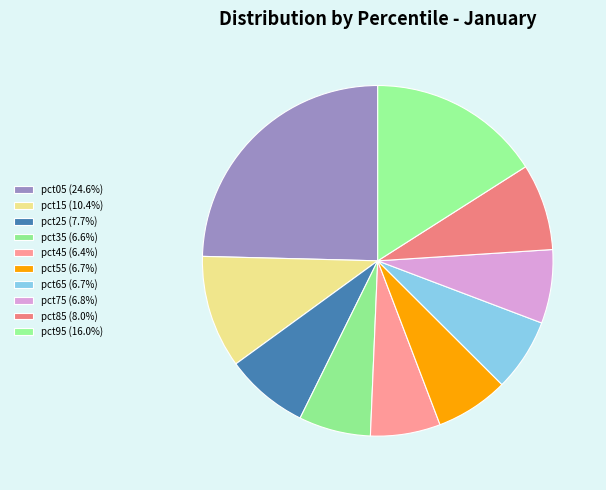

Which category has the smallest portion of the pie?

pct45